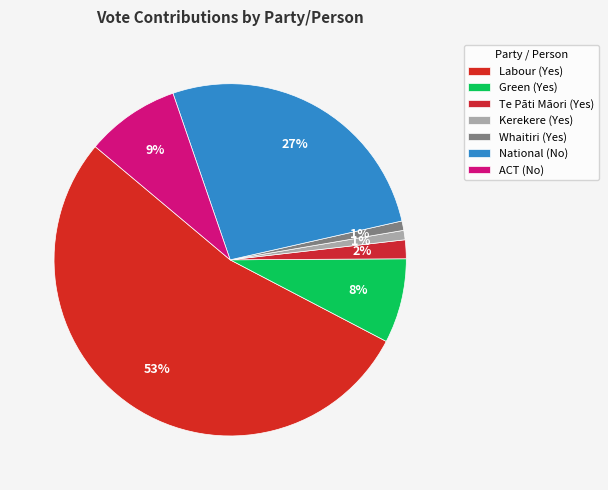

Combined, what portion of the pie is Kerekere (Yes) and ACT (No)?

9.5%